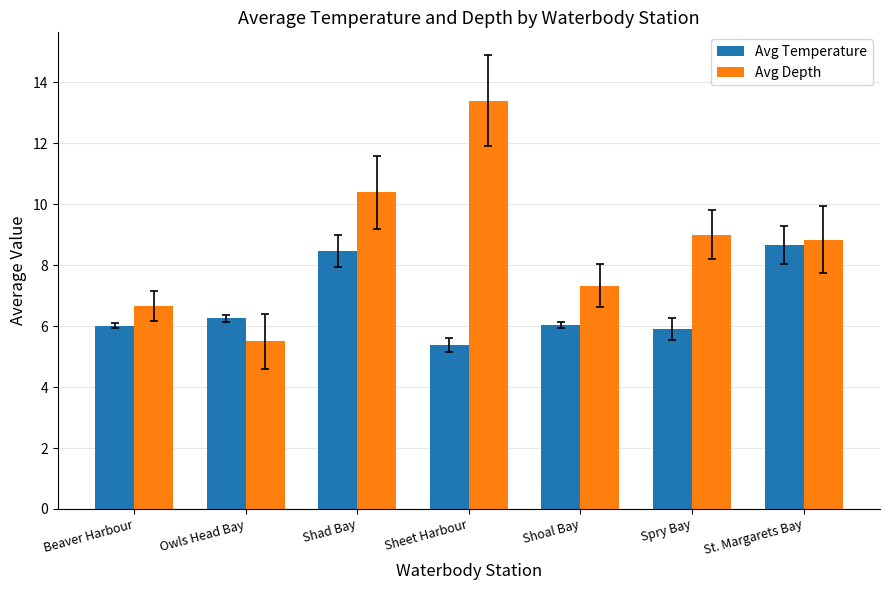

What is the difference between the maximum and minimum values in the Avg Temperature series?

3.3